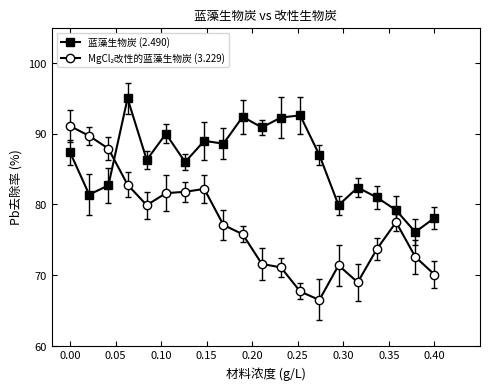

How many distinct data groups are displayed?

2